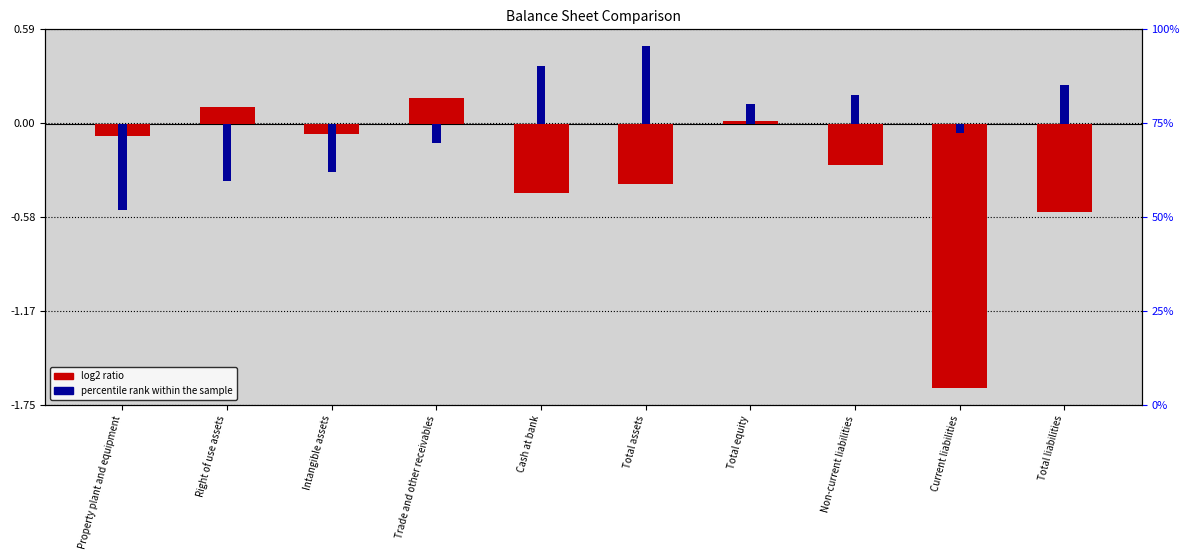

Reading left to right, what are all the values shown in this chart?

log2 ratio: Property plant and equipment=-0.1	Right of use assets=0.1	Intangible assets=-0.1	Trade and other receivables=0.2	Cash at bank=-0.4	Total assets=-0.4	Total equity=0.0	Non-current liabilities=-0.3	Current liabilities=-1.6	Total liabilities=-0.6
percentile rank within the sample: Property plant and equipment=-0.5	Right of use assets=-0.4	Intangible assets=-0.3	Trade and other receivables=-0.1	Cash at bank=0.4	Total assets=0.5	Total equity=0.1	Non-current liabilities=0.2	Current liabilities=-0.1	Total liabilities=0.2